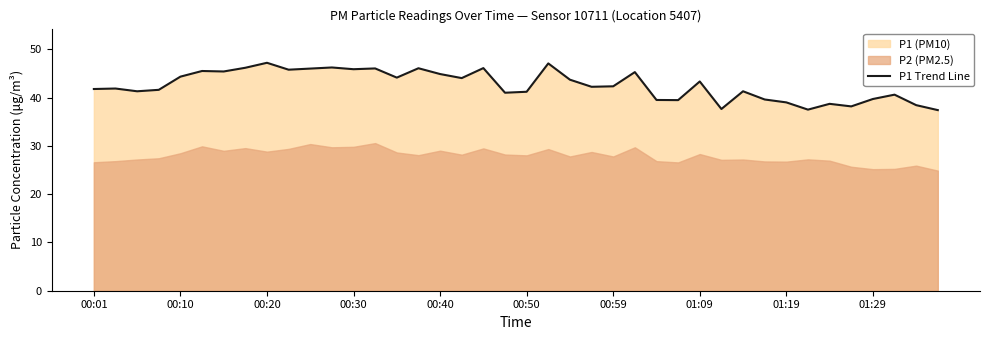

What is the value of the 13th point from the left?

45.9